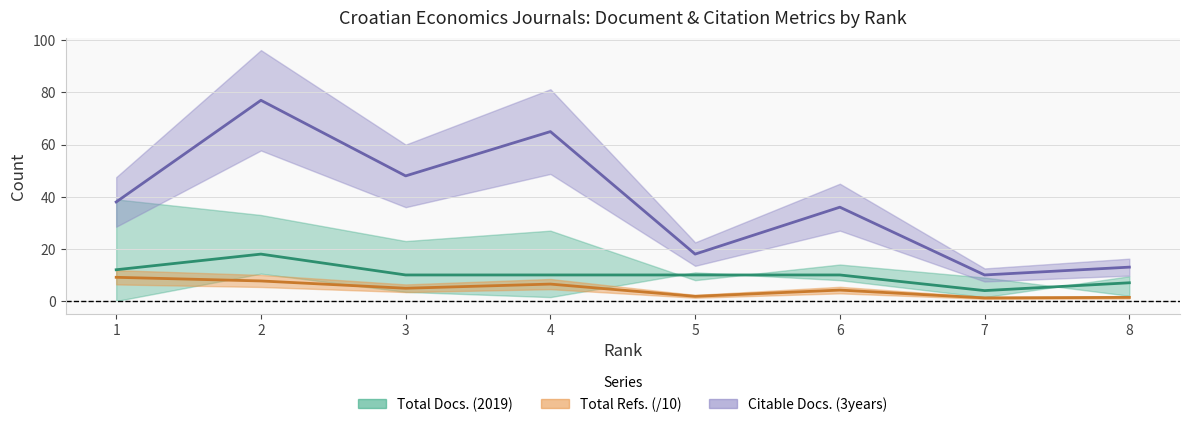

Rank the categories by Citable Docs. (3years) value from lowest to highest.

7, 8, 5, 6, 1, 3, 4, 2